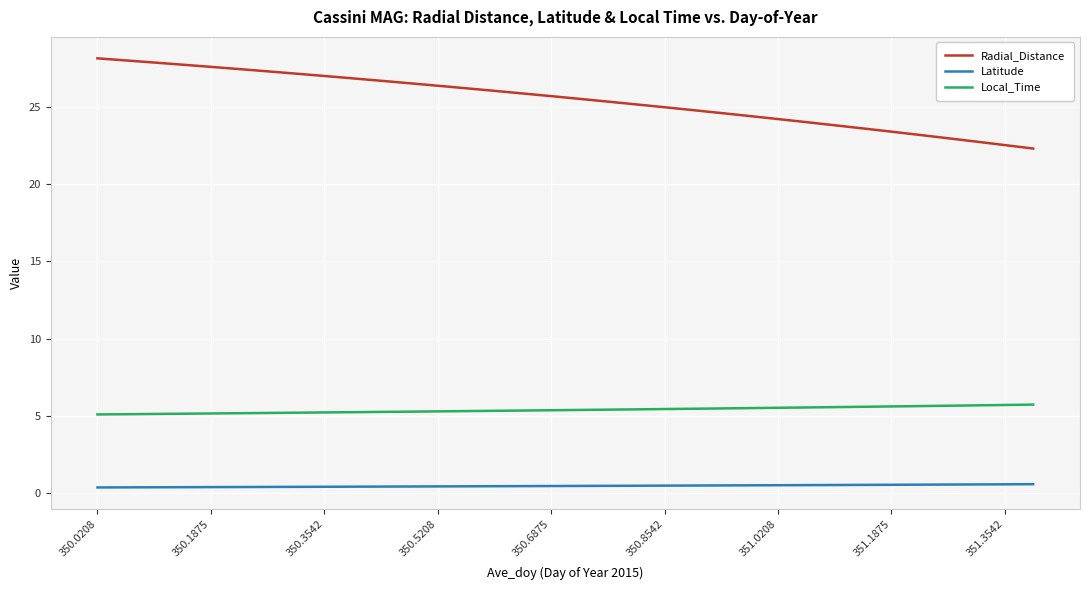

Rank the series by their average value, from highest to lowest.

Radial_Distance, Local_Time, Latitude